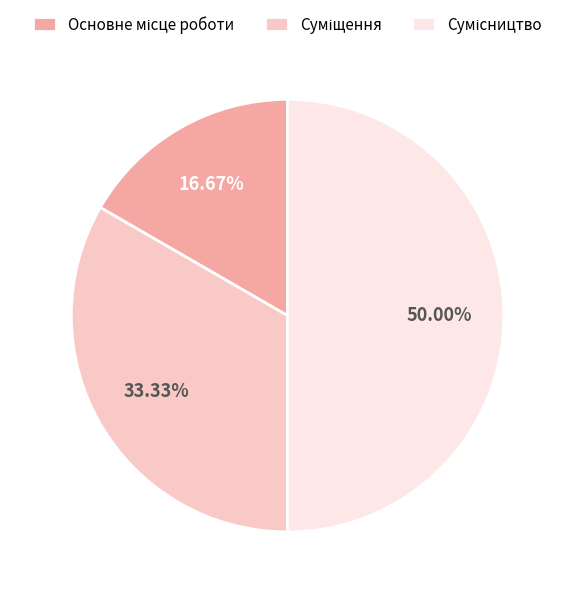

Is it true that Суміщення is 47% of the pie?

False